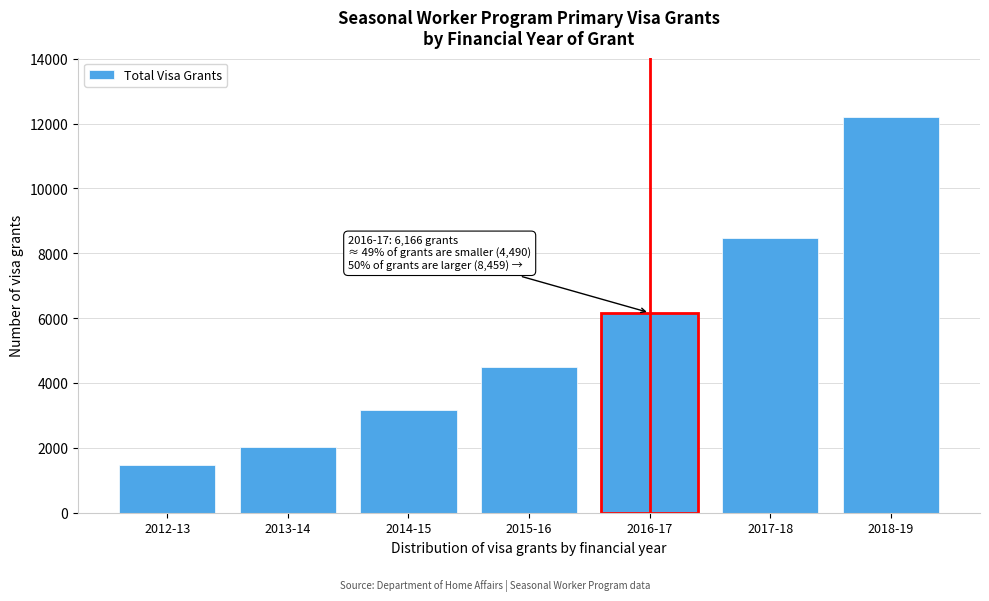

Reading left to right, extract all data points from this chart.

1473	2014	3177	4490	6166	8459	12200